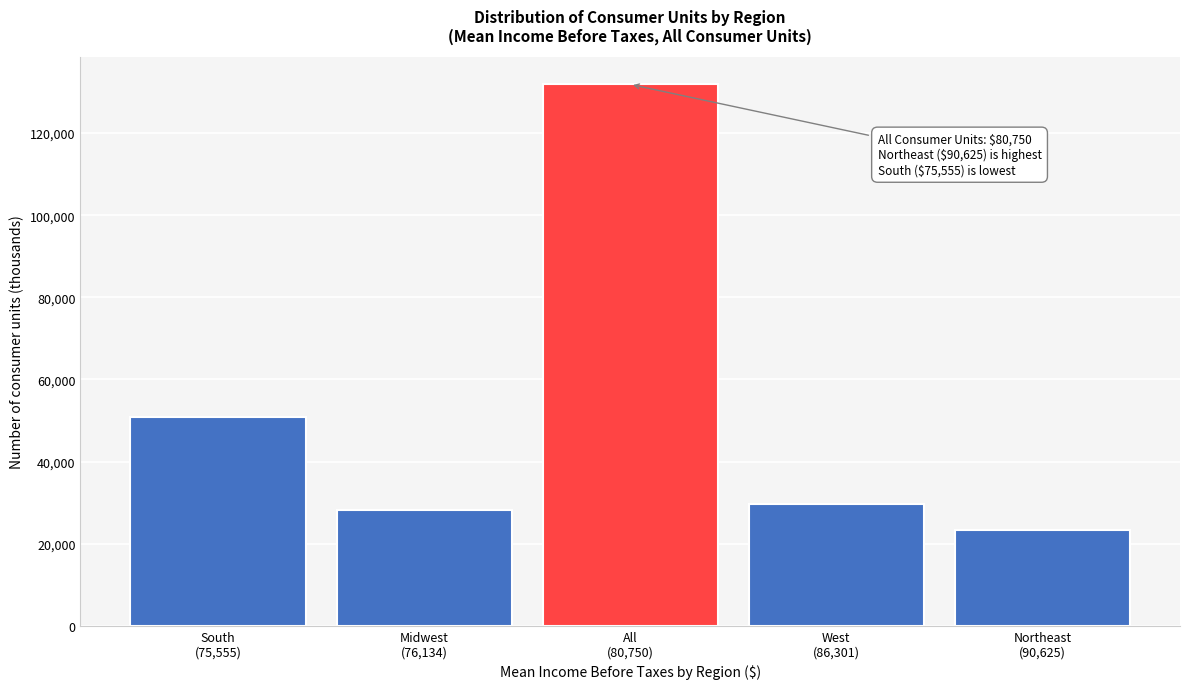

Reading left to right, transcribe all the data shown in this chart.

50776	28222	131841	29542	23300